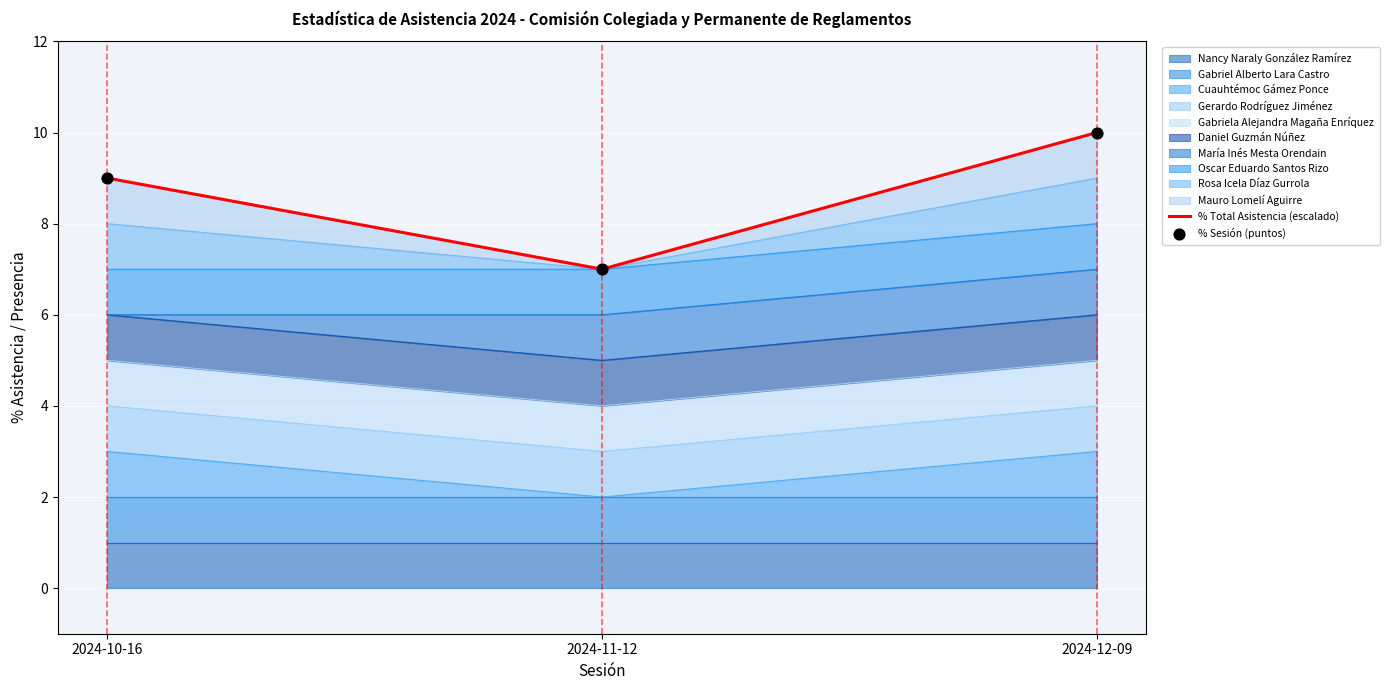

Which series reaches the maximum Y coordinate?

% Total Asistencia (escalado)